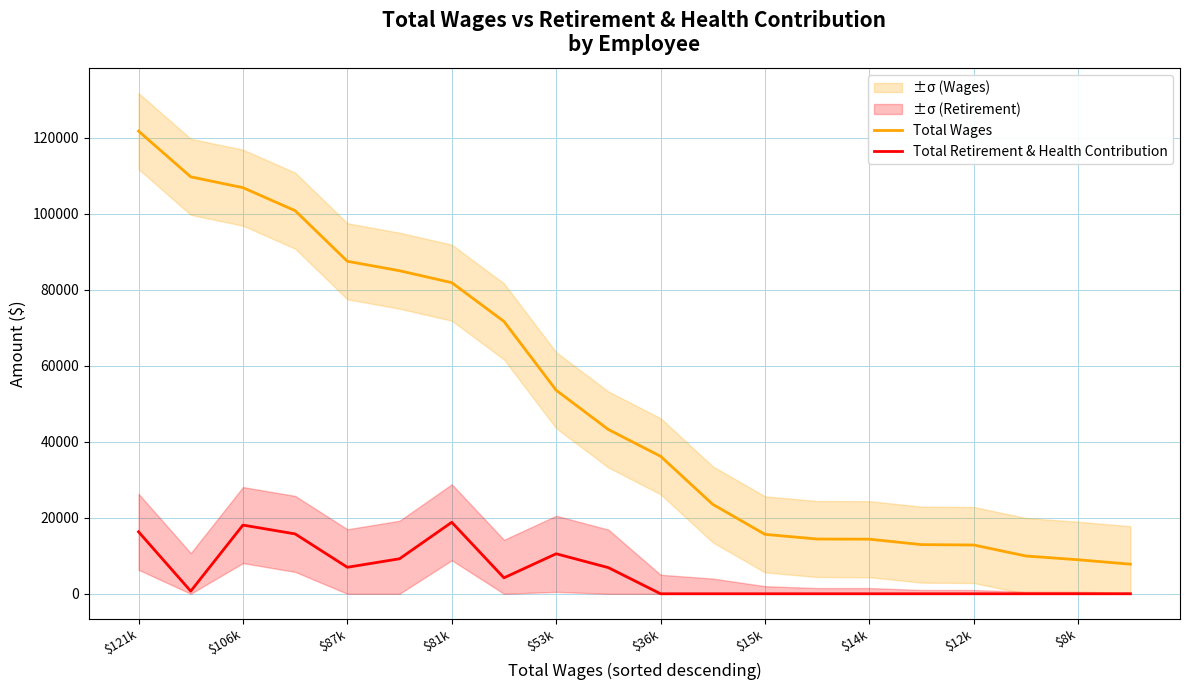

Which series has the largest total across all categories?

Total Wages